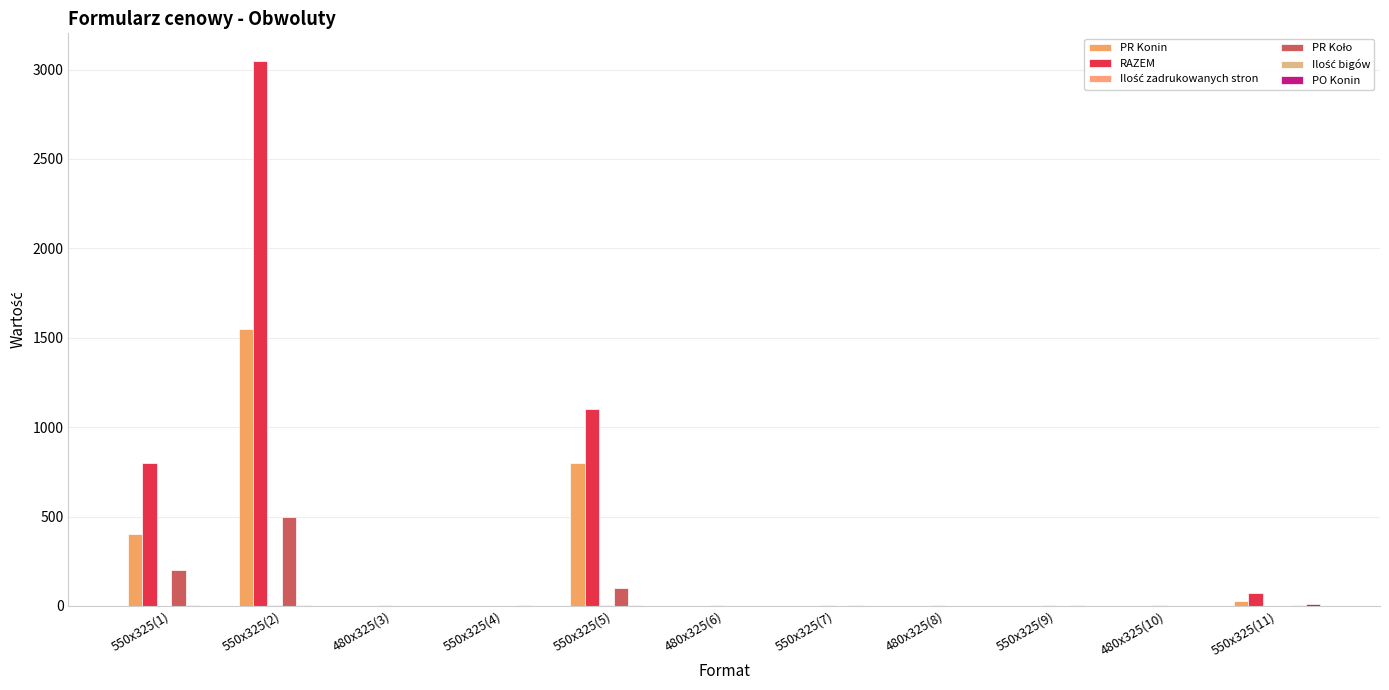

Which has a higher value, 550x325(1) or 550x325(4)?

550x325(1)